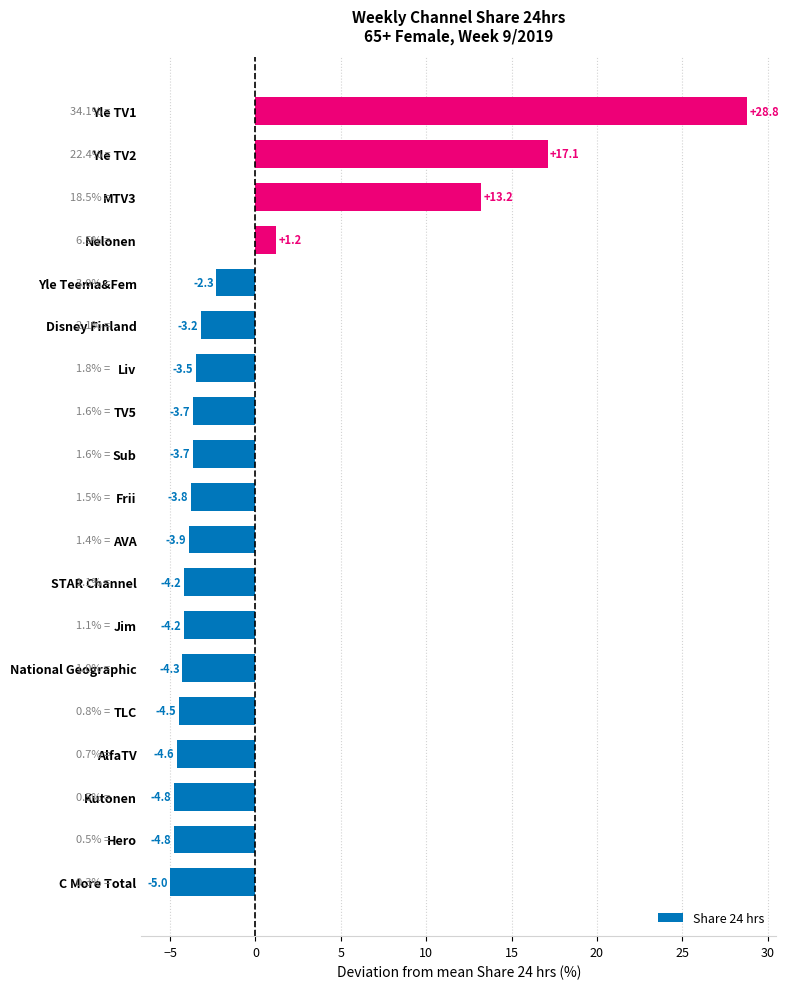

At which category does the chart reach its peak across all series?

Yle TV1